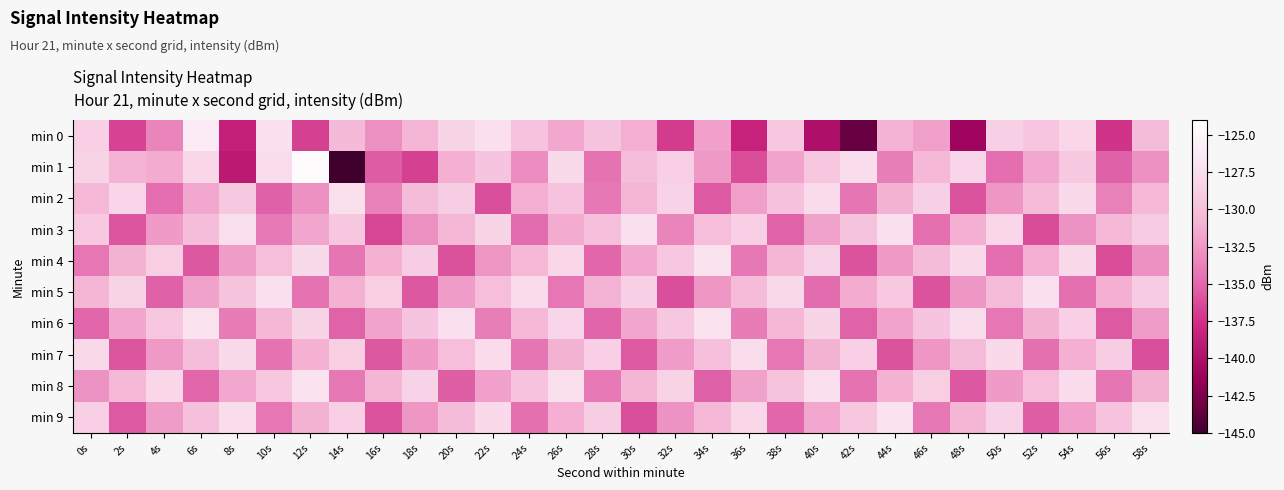

What is the smallest value displayed?

-145.3